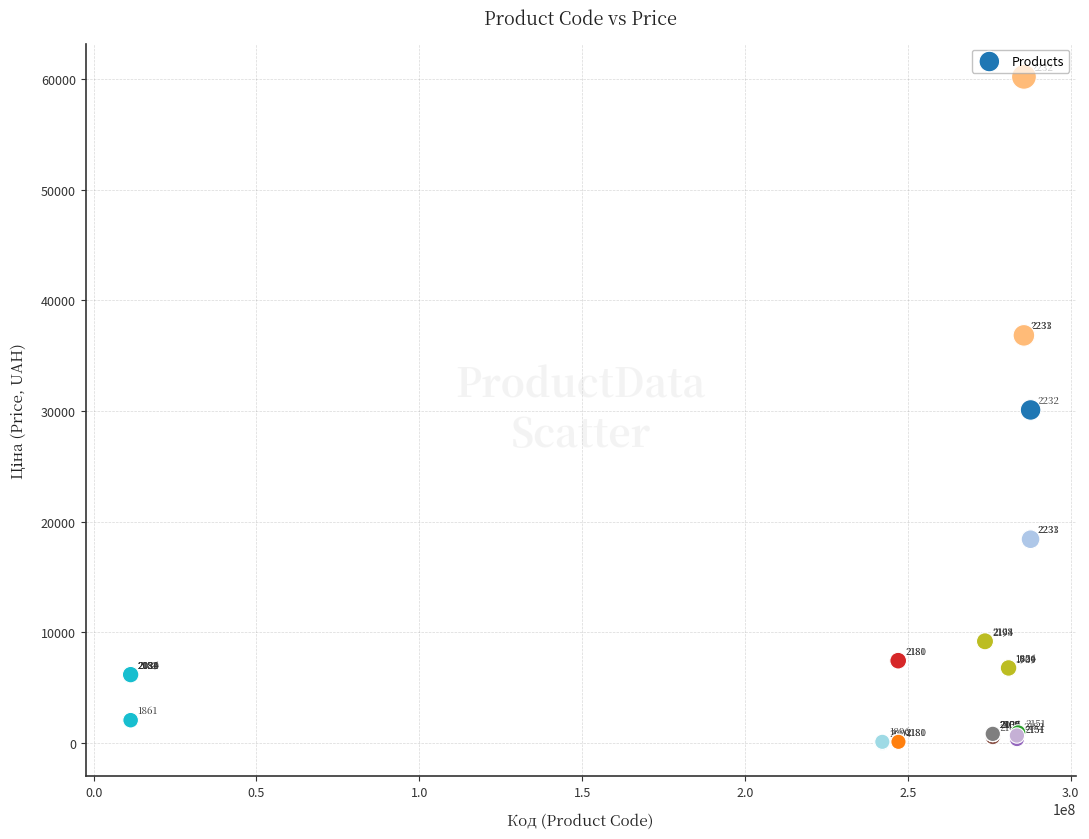

What Y value in the scatter plot is closest to 30118?

30102.8